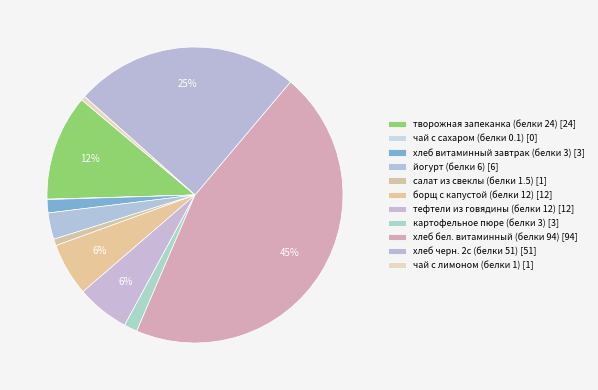

To the nearest percent, what is the combined percentage of хлеб бел. витаминный (белки 94) and хлеб черн. 2с (белки 51)?

70%